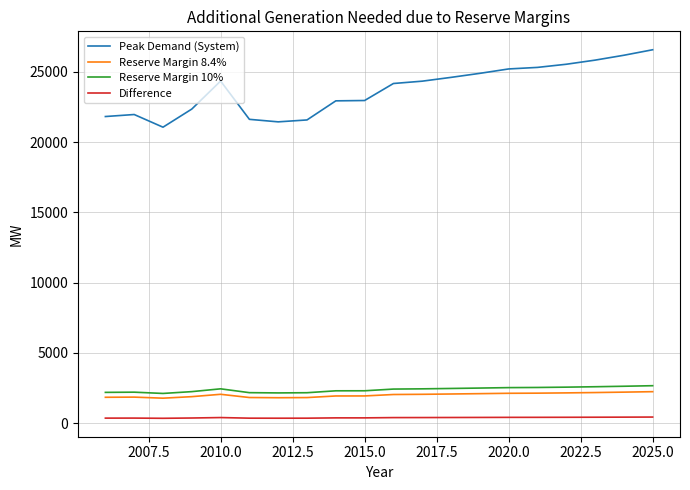

Which series has the largest total across all categories?

Peak Demand (System)